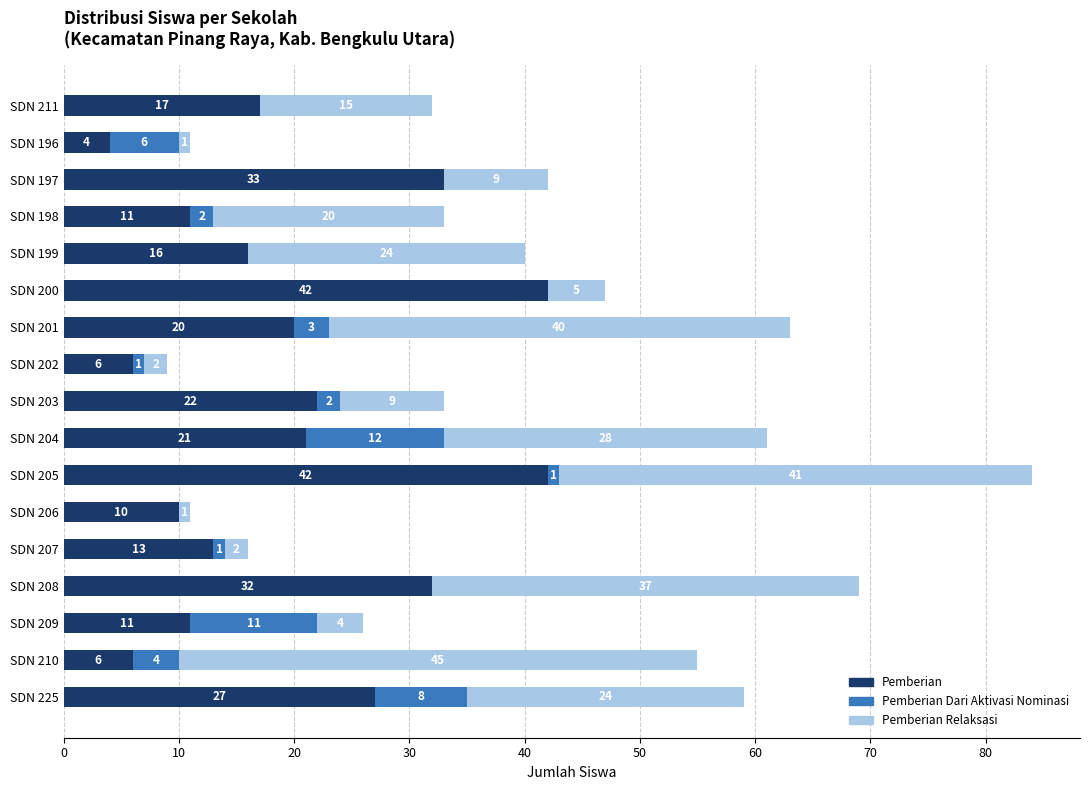

Where is Pemberian nearest to the value 23?

SDN 203